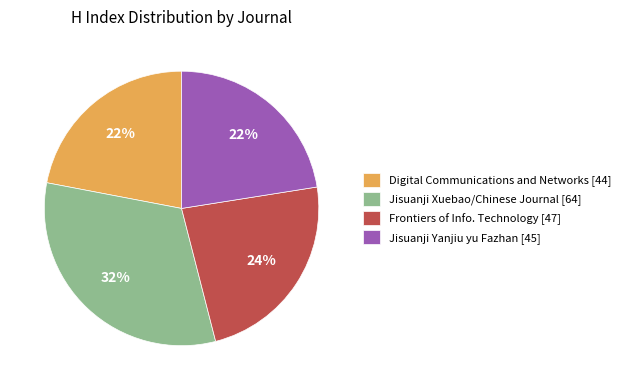

To the nearest percent, what is the difference between the largest and smallest slice percentages?

10%